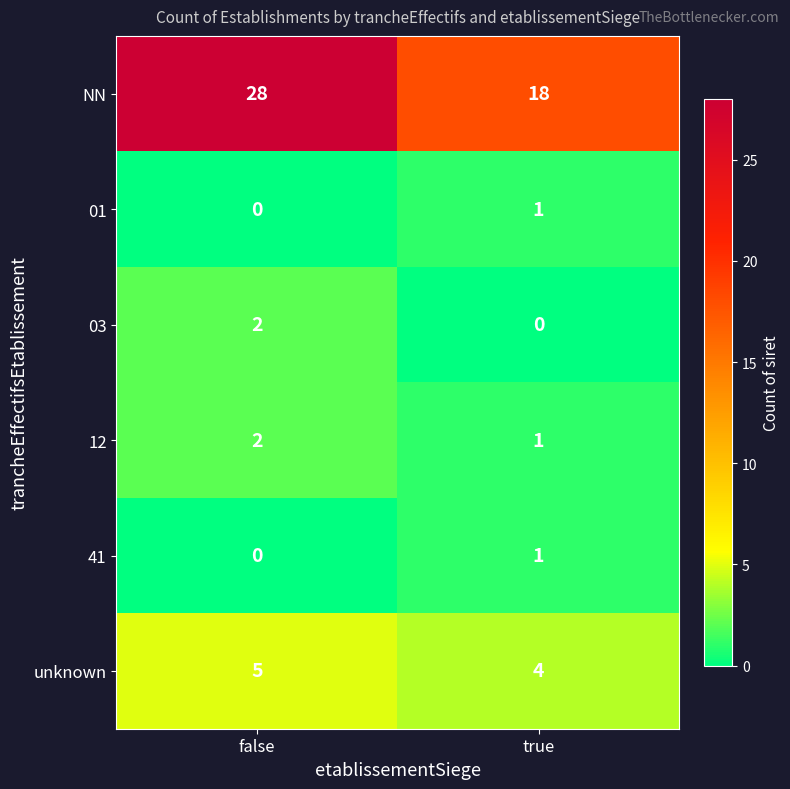

What is the greatest value displayed?

28